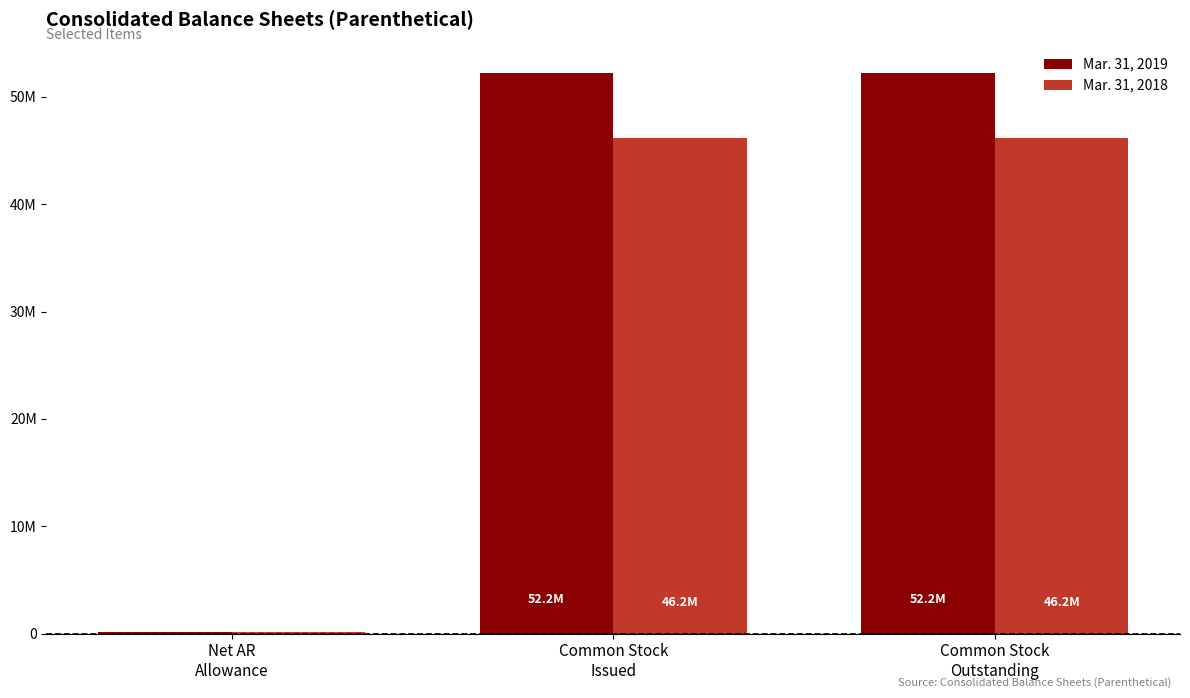

What is the spread (max minus min) of values at Common Stock
Outstanding?

6055193